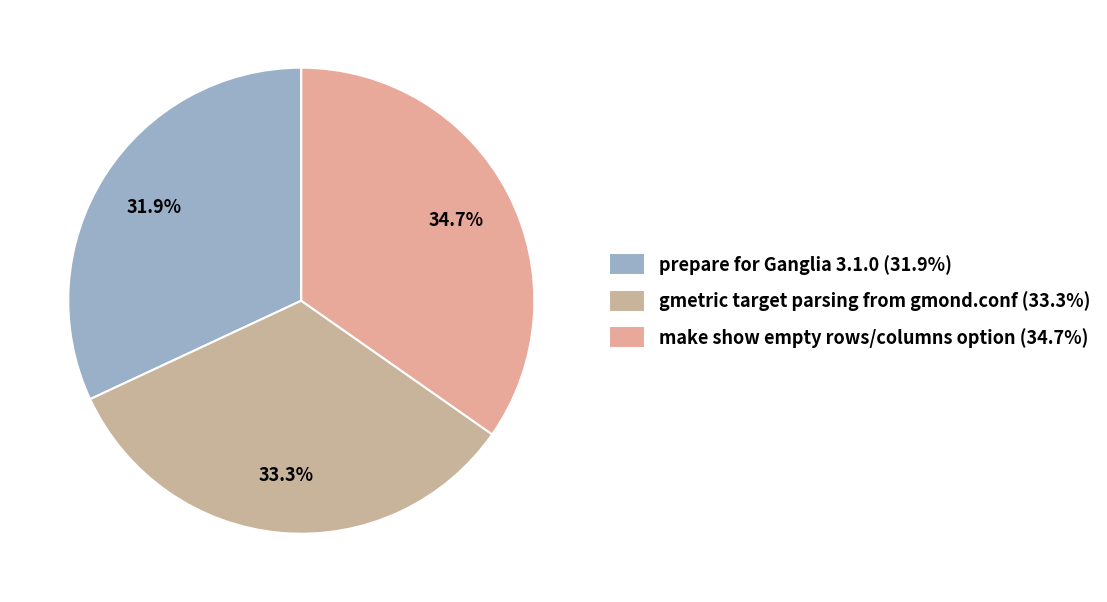

To the nearest percent, what is the average slice percentage?

33%